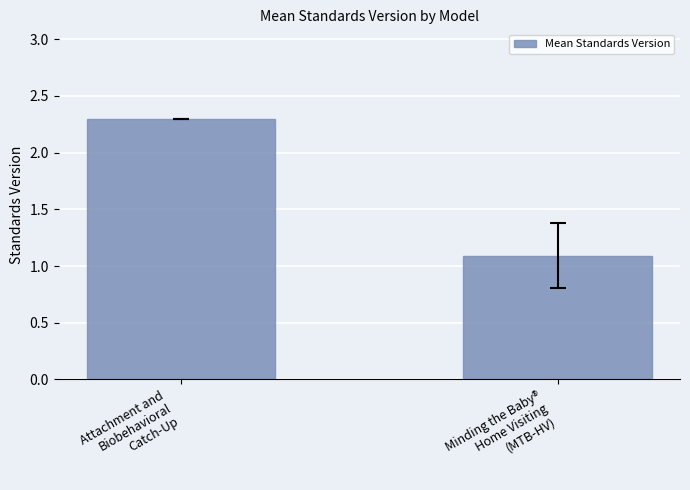

What is the label of the 2nd bar from the right?

Attachment and
Biobehavioral
Catch-Up